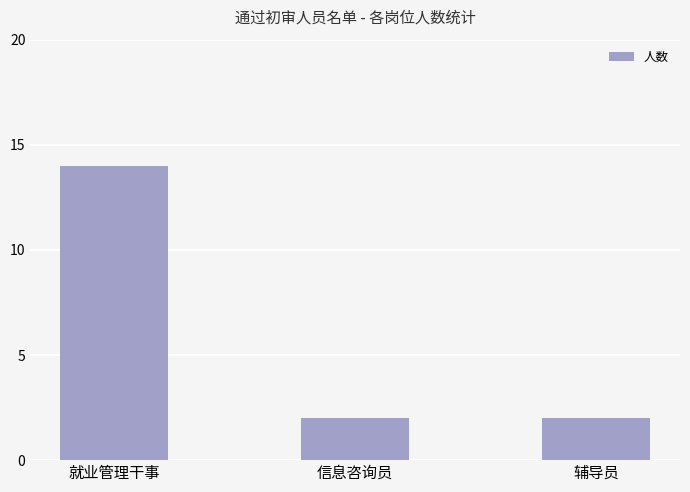

What is the label of the 2nd bar from the left?

信息咨询员